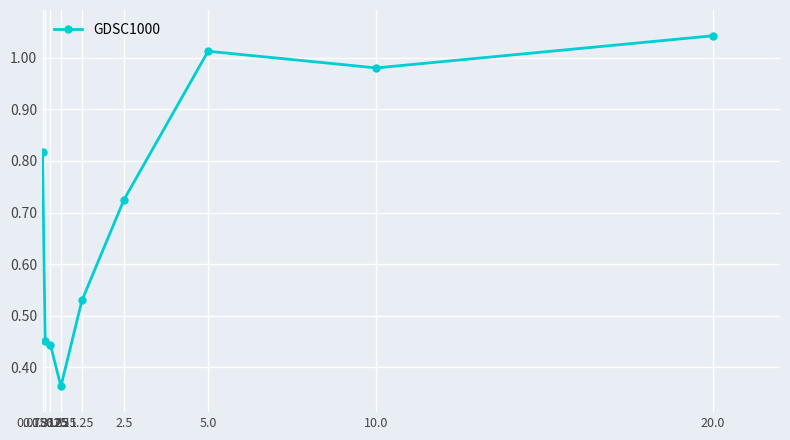

Between 2.5 and 0.078125, which is larger?

0.078125